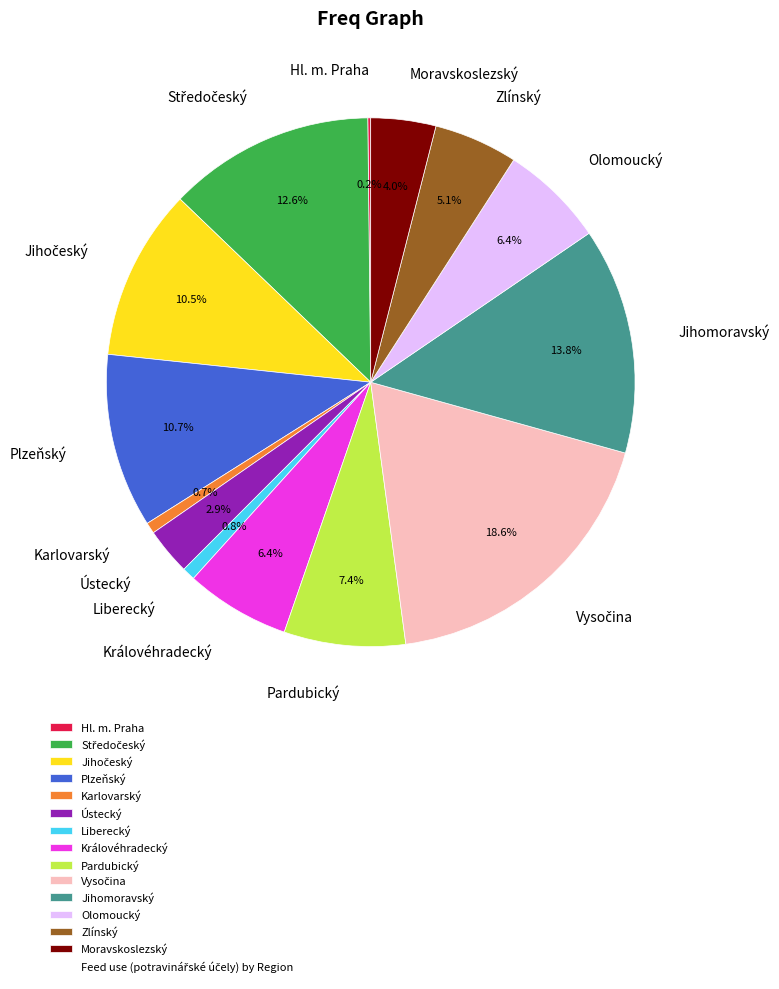

What percentage is the Ústecký slice, to the nearest percent?

3%